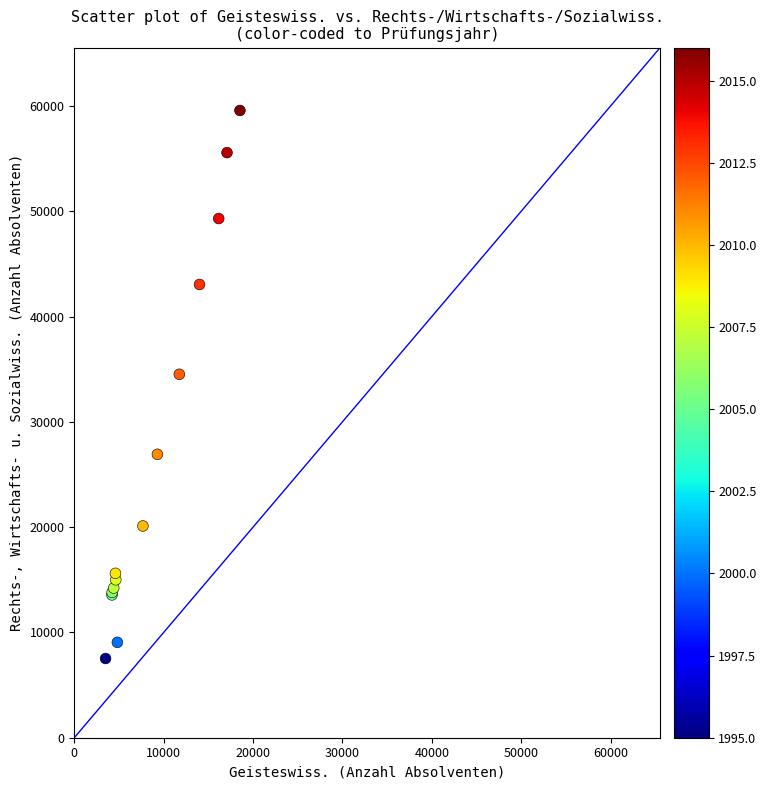

What Y value in the scatter plot is closest to 33547?

34514